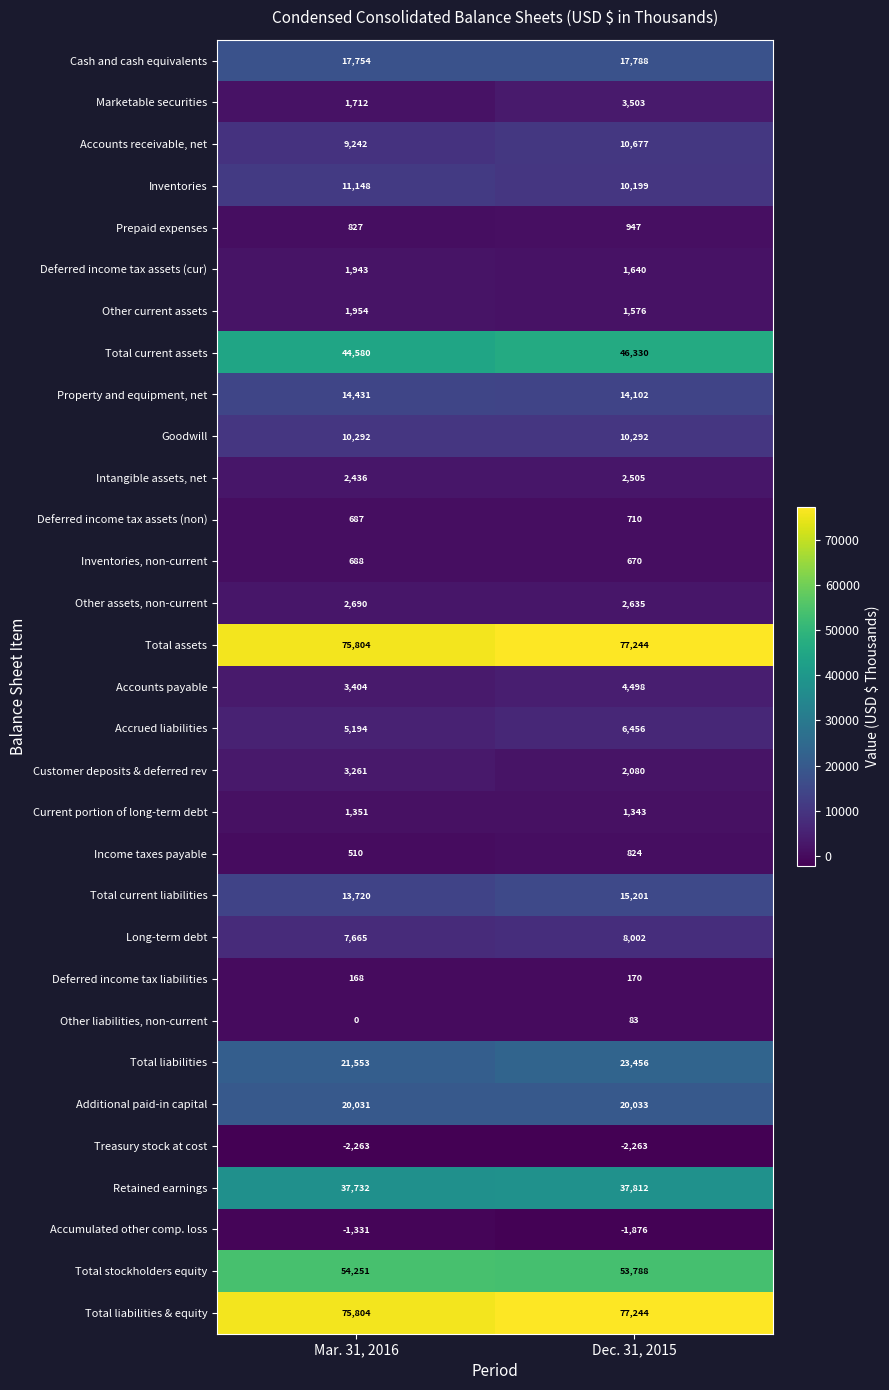

What is the total value across all series at Mar. 31, 2016?

437238